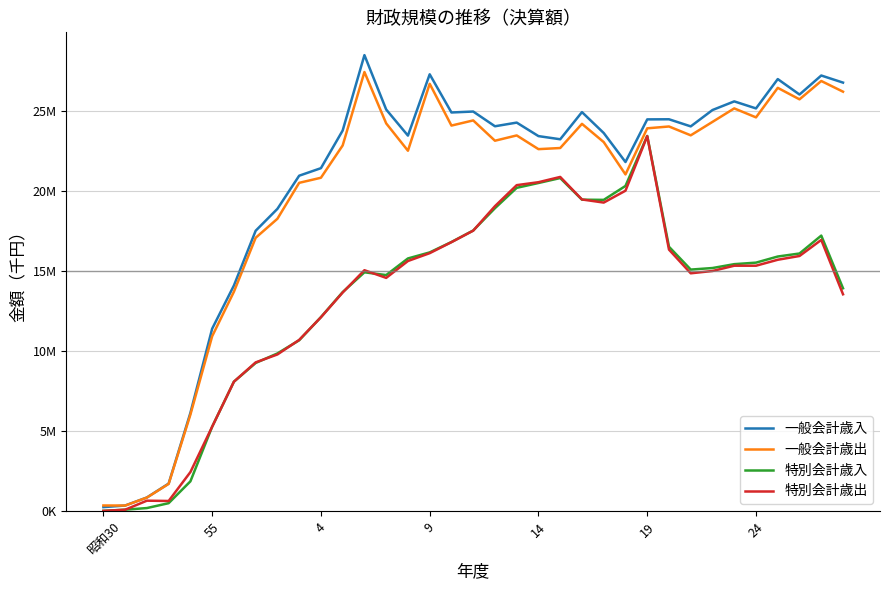

Reading right to left, what are all the values shown in this chart?

一般会計歳入: 26783110	27227089	26038140	27003716	25169306	25609101	25069279	24045650	24490561	24483387	21818016	23631483	24938461	23239933	23437745	24282635	24053328	24974375	24914908	27302475	23469856	25100296	28501822	23788608	21432716	20962184	18889510	17520366	14096201	11394759	6131264	1711658	841577	339046	239247
一般会計歳出: 26215822	26883658	25737161	26455768	24608836	25170308	24327295	23486418	24039814	23924749	21042992	23064058	24204579	22692989	22622825	23480339	23149303	24418903	24096849	26708684	22523666	24233688	27445129	22854789	20834032	20516150	18269852	17080154	13706617	10922123	6023223	1691719	836666	337111	342110
特別会計歳入: 13922996	17216710	16098228	15908763	15526488	15431367	15189293	15092196	16519627	23449546	20321433	19451122	19462384	20814768	20506316	20203543	18929920	17535420	16816053	16166145	15788115	14749067	14921776	13684424	12118819	10671742	9849573	9253621	8081566	5266928	1851099	486351	180693	79795	5550
特別会計歳出: 13548067	16947057	15942359	15706071	15333666	15334320	15003333	14859870	16340843	23434781	20024351	19281478	19476028	20884896	20555738	20371313	19056672	17525989	16806110	16118136	15628374	14573450	15052216	13657985	12111099	10693945	9785340	9289229	8082268	5266928	2430378	623732	642432	77793	5690